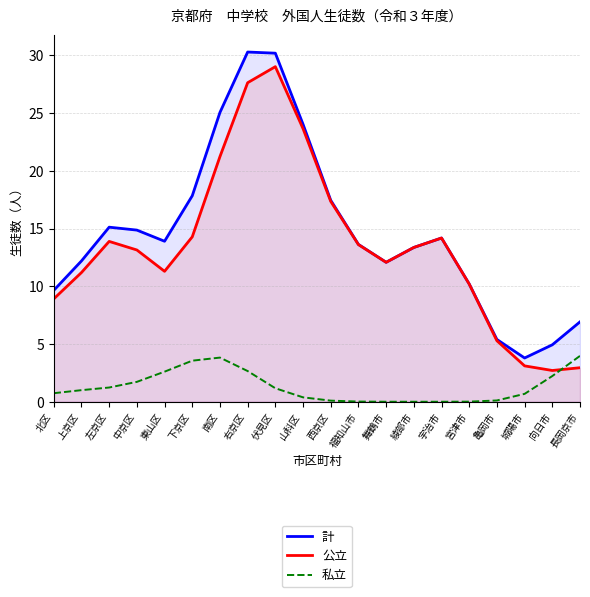

What position from the right is 西京区?

10